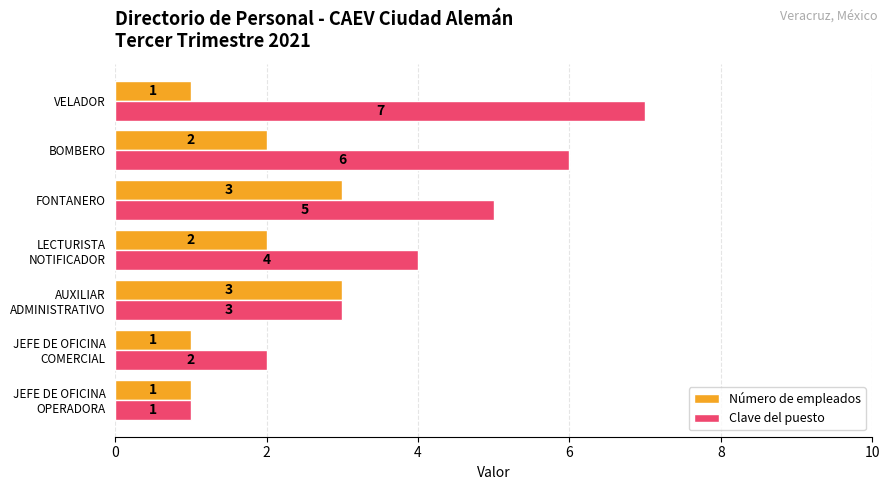

At which label does Clave del puesto reach its peak?

VELADOR